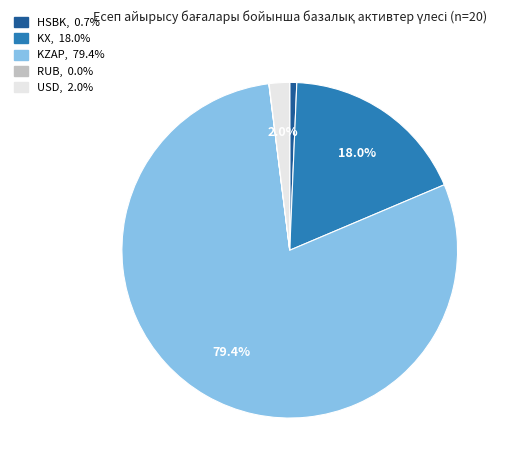

What portion of the pie excludes KX?

82.0%